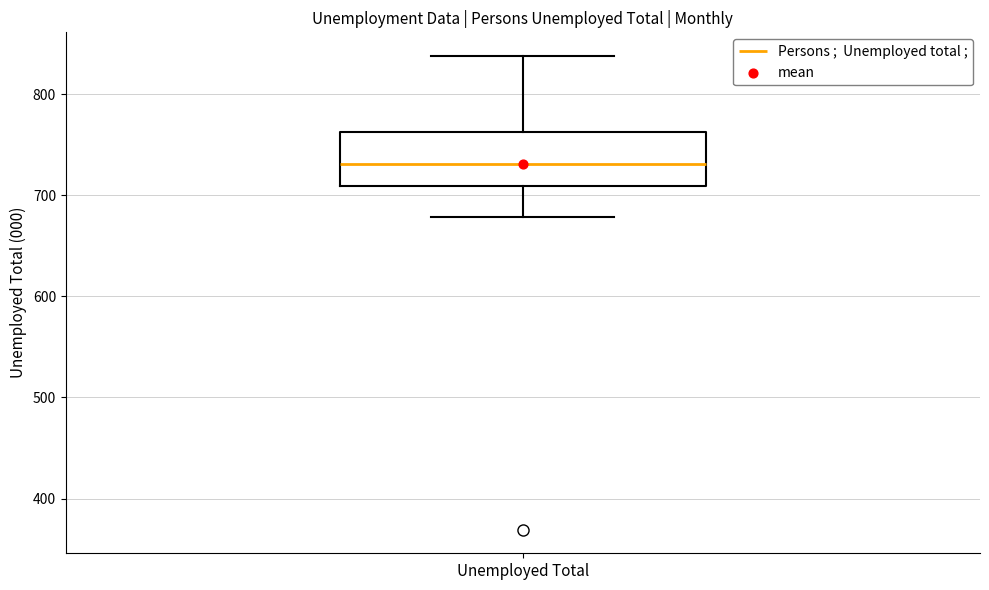

Transcribe this box plot: give where the median line is, the range the box spans, and where the two whiskers end, as read against the y-axis. The values are not printed on the chart, so give them approximately, as read against the axis.

median 730, box 710 to 760, whiskers 680 to 840